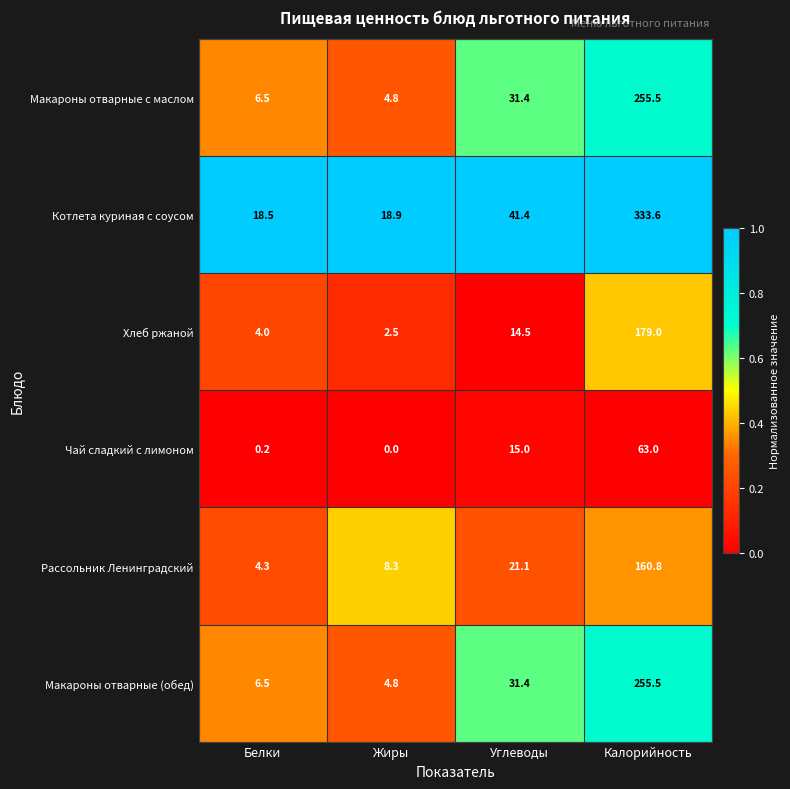

What is the maximum value for Макароны отварные с маслом?

255.5